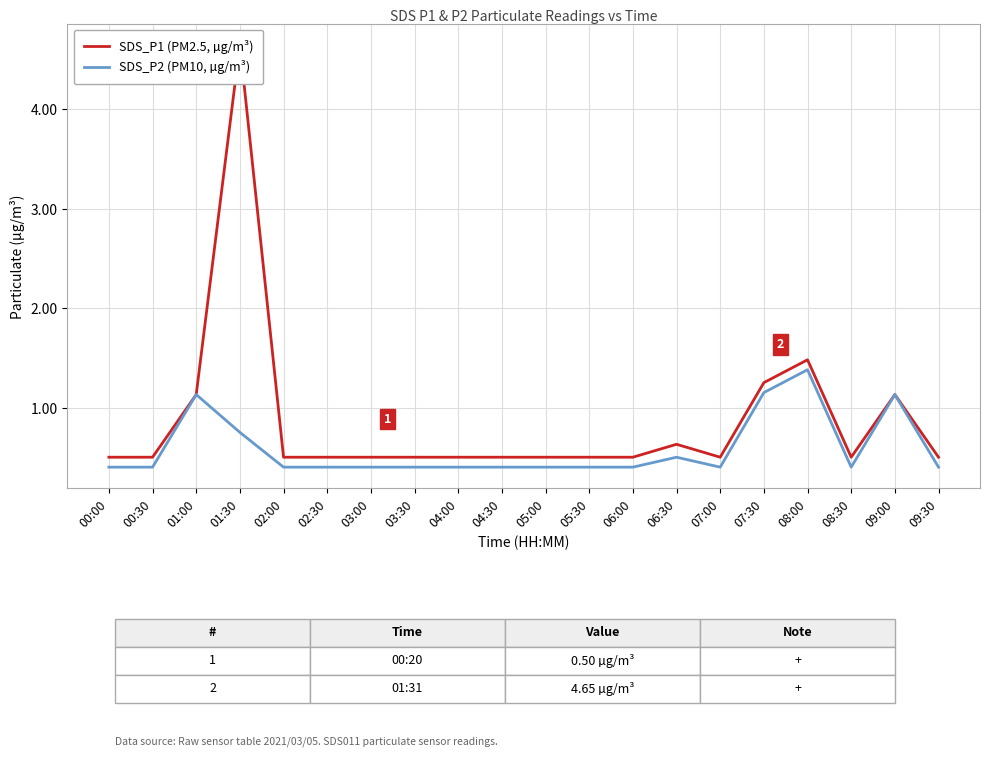

Which category has the highest value in the SDS_P1 (PM2.5, µg/m³) series?

01:30